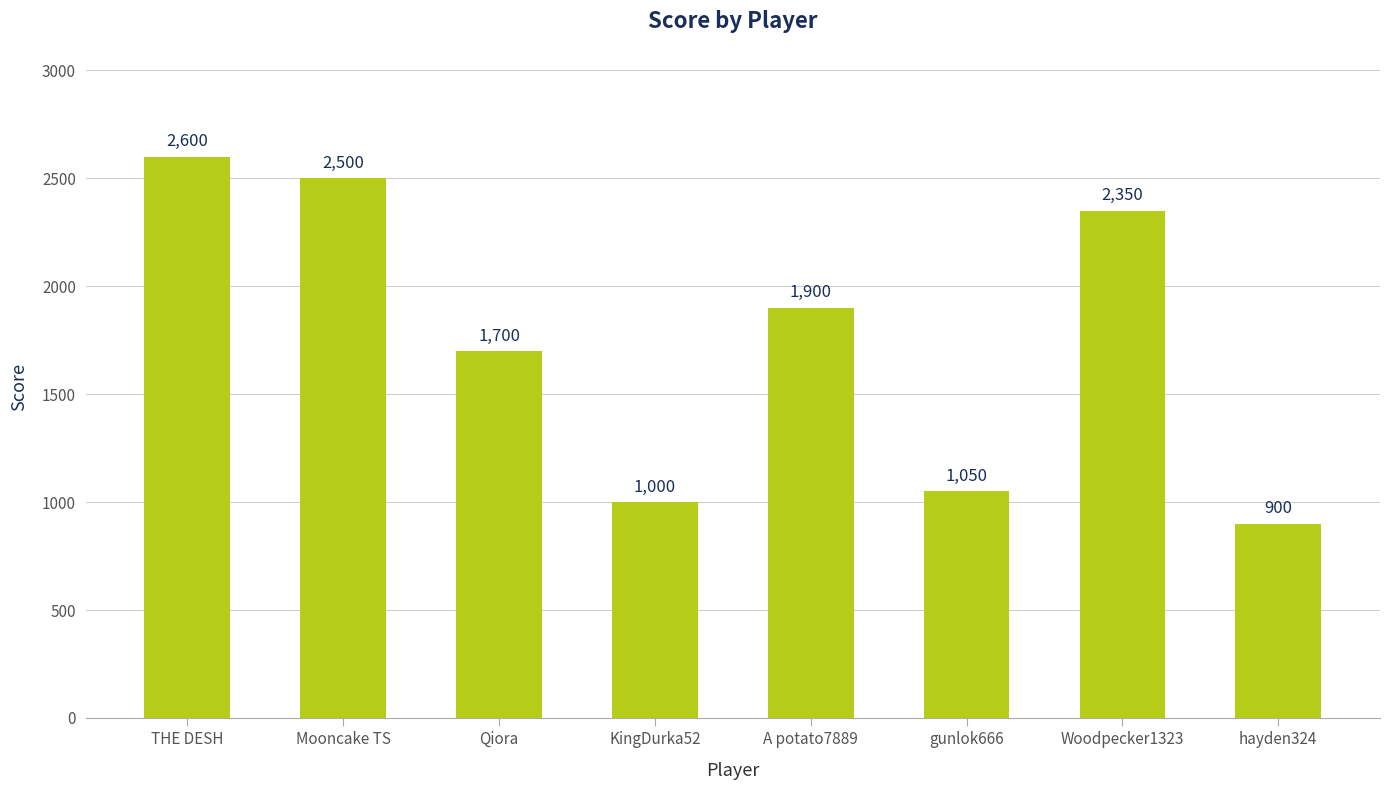

What is the ratio of the value at KingDurka52 to the value at THE DESH?

0.4